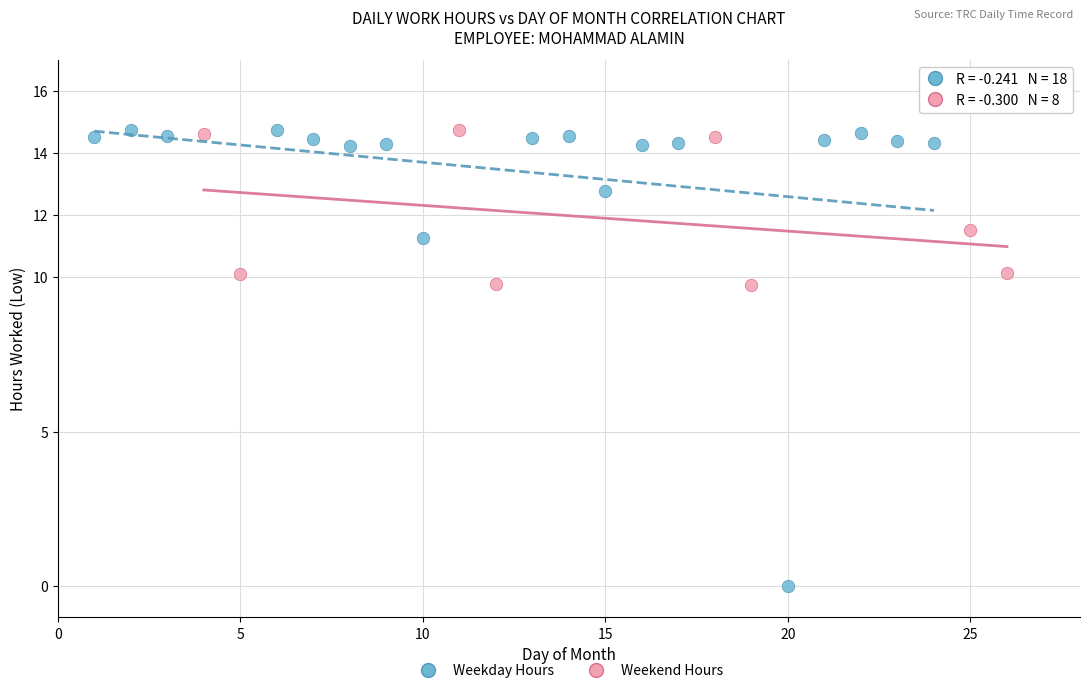

Which series contains the lowest Y value?

Weekday Hours